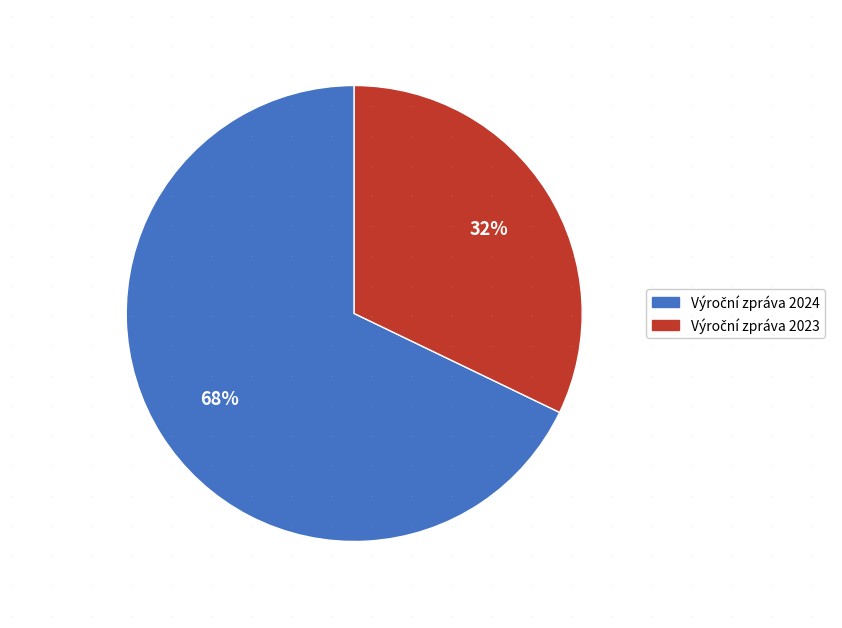

To the nearest percent, what is the average slice percentage?

50%